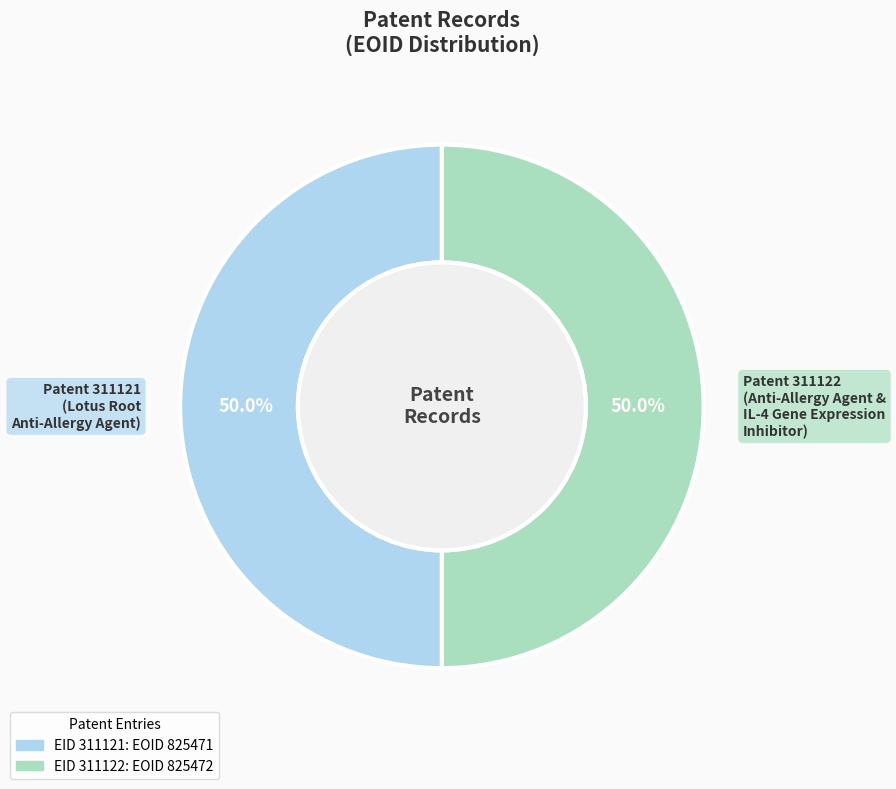

What is the total percentage of Patent 311121 (Lotus Root Anti-Allergy Agent) and Patent 311122 (Anti-Allergy Agent & IL-4 Gene Expression Inhibitor)?

100.0%